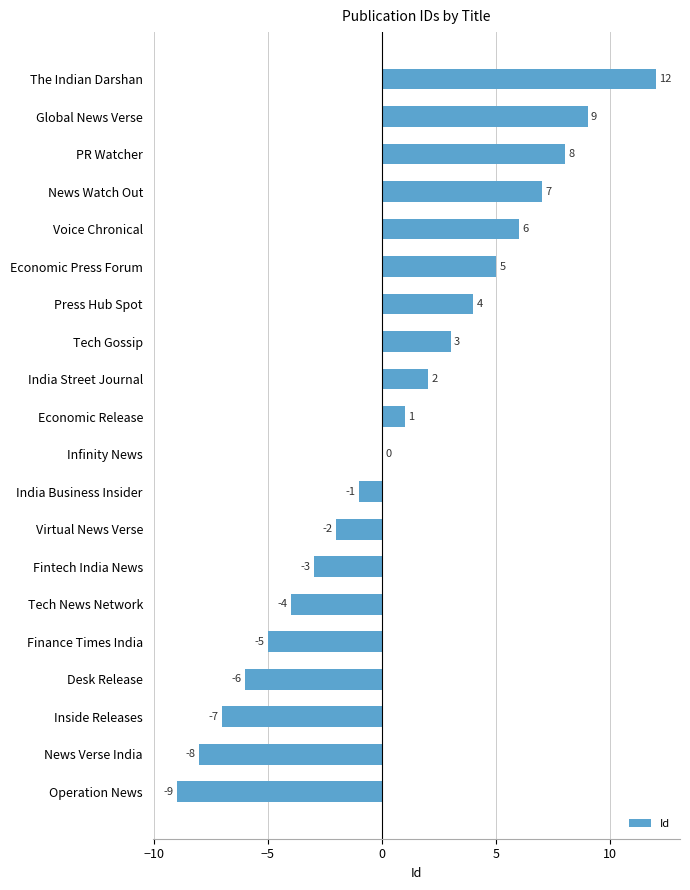

At which category does the chart reach its peak across all series?

The Indian Darshan